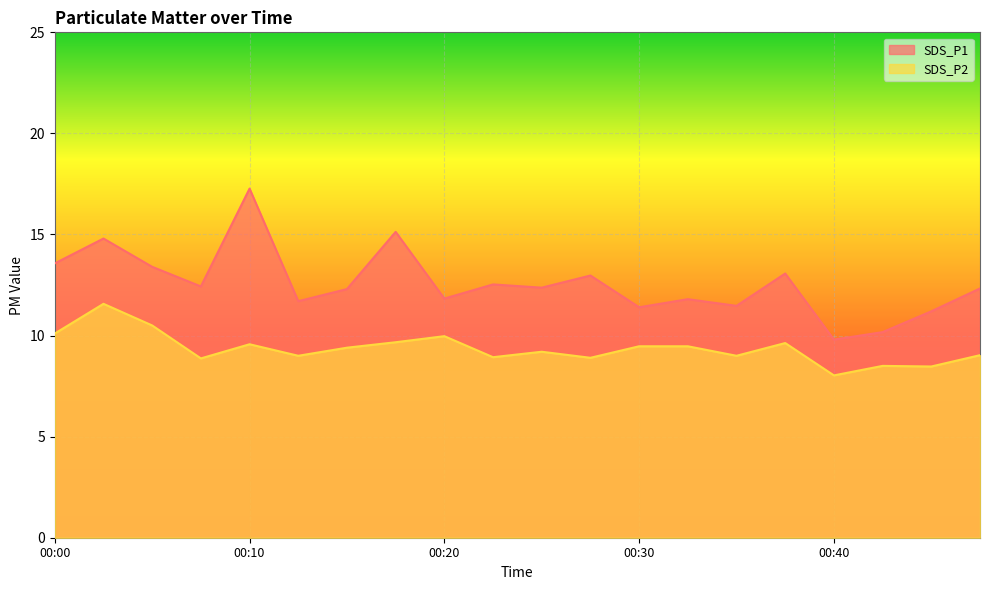

What is the total value across all series at 00:30?

20.9